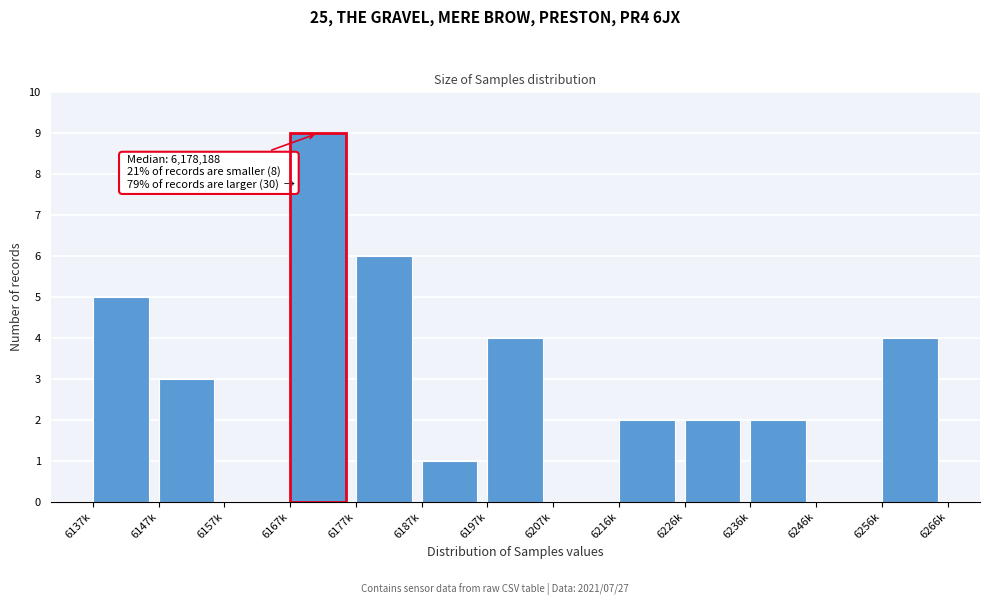

Reading right to left, list all the values displayed in this chart.

6256k=4	6246k=0	6236k=2	6226k=2	6216k=2	6207k=0	6197k=4	6187k=1	6177k=6	6167k=9	6157k=0	6147k=3	6137k=5